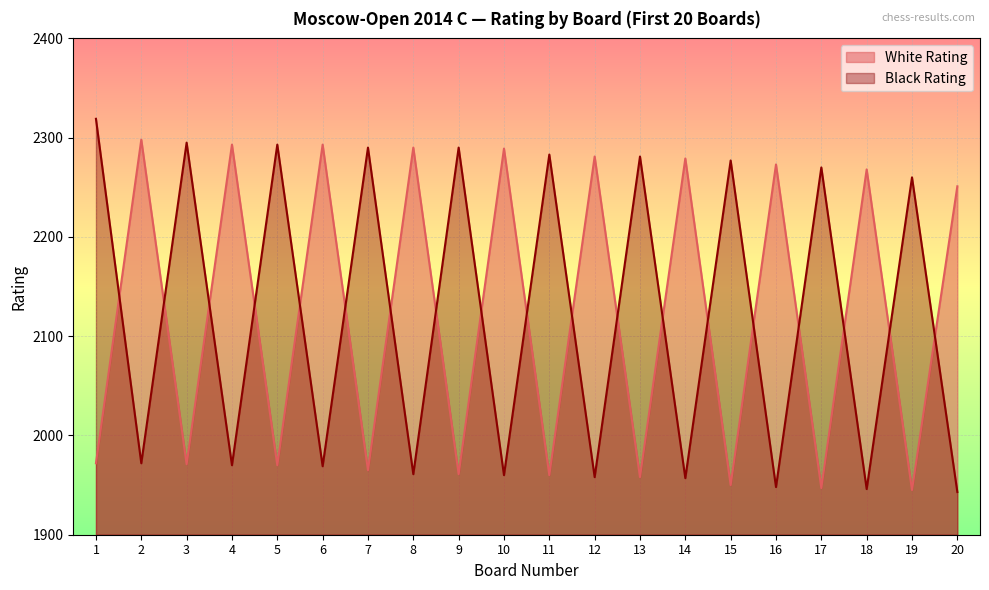

At which label does Black Rating first exceed 2260?

1